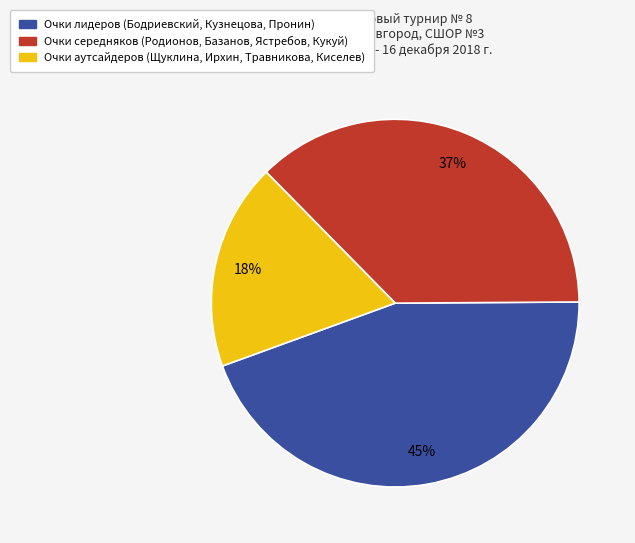

Is there a majority slice in this chart?

No